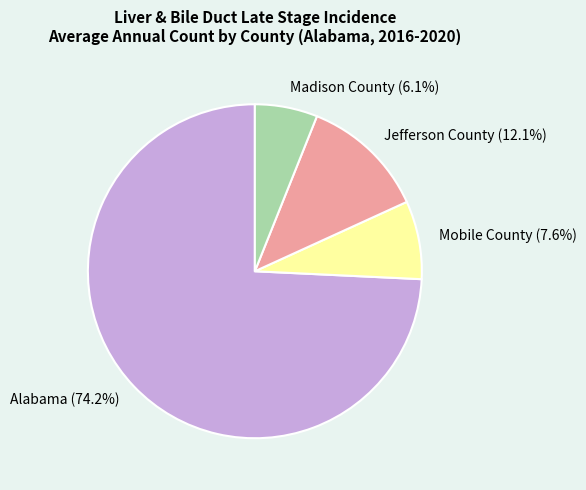

To the nearest percent, what is the difference between the Madison County and Mobile County slice percentages?

2%